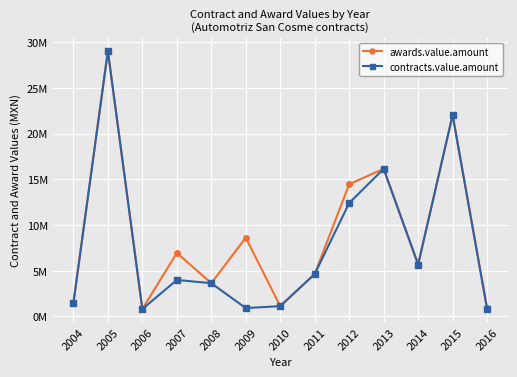

What is the highest value of the contracts.value.amount series?

29046172.9